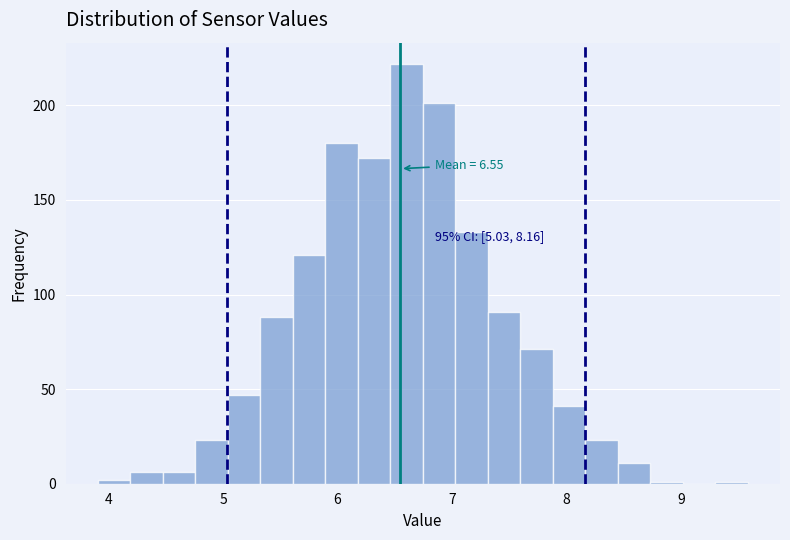

Read against the x-axis, roughly where is the centre of the tallest bar?

6.6